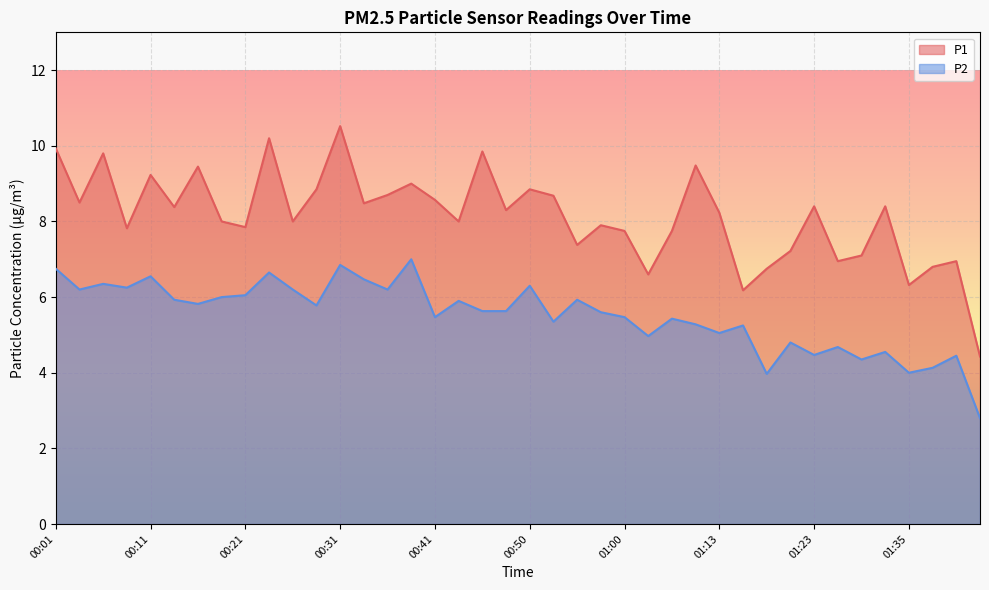

True or false: P2 has a value of 6.8 at 00:01.

True